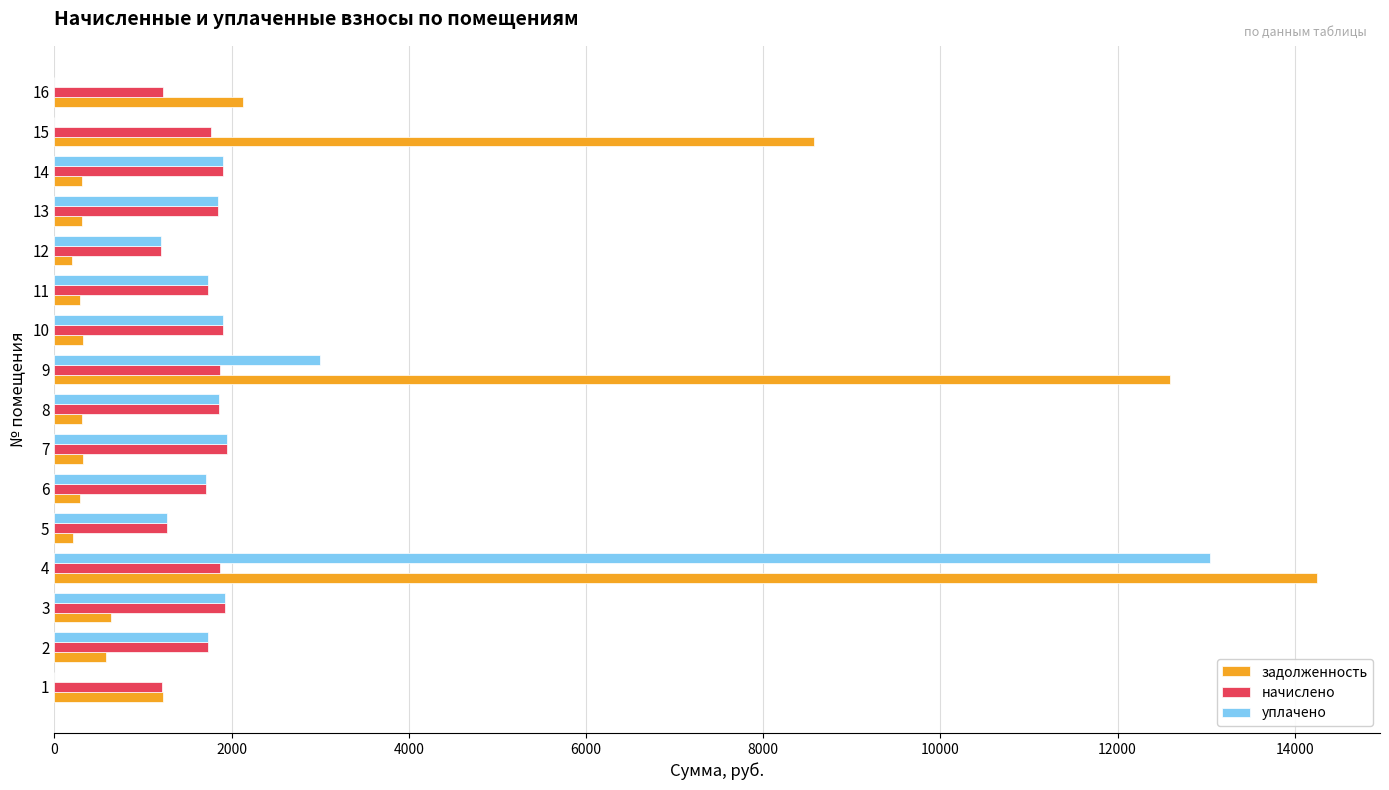

At which category is the sum across all series the highest?

4